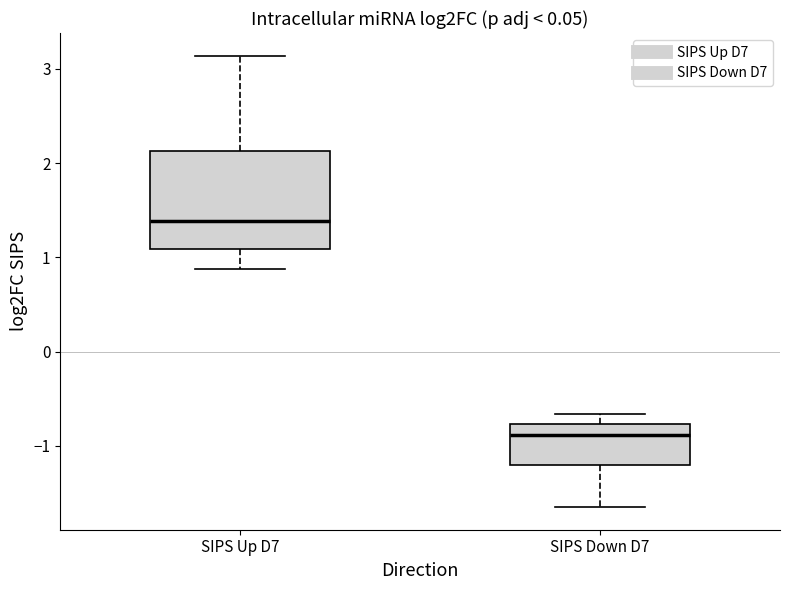

Where is the lower edge of the box for SIPS Up D7 on the y-axis? The values are not printed on the chart, so give them approximately, as read against the axis.

1.1